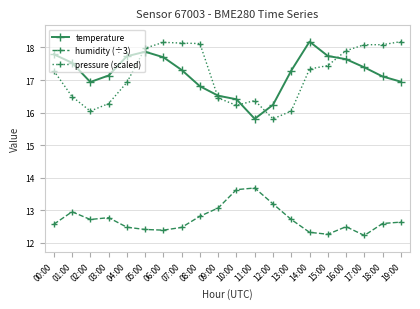

In pressure (scaled), how many points are lower than both neighbors (excluding endpoints)?

3